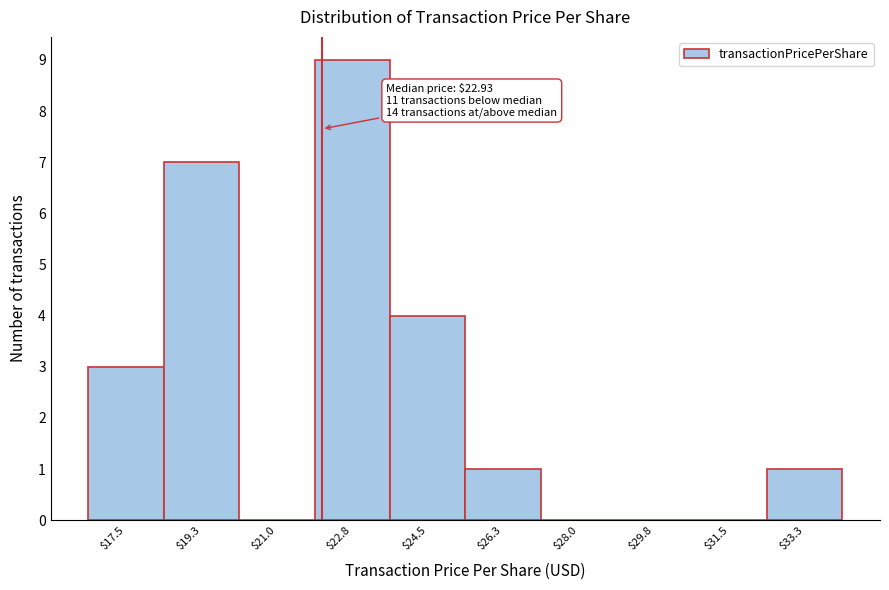

What is the sum of all values?

25